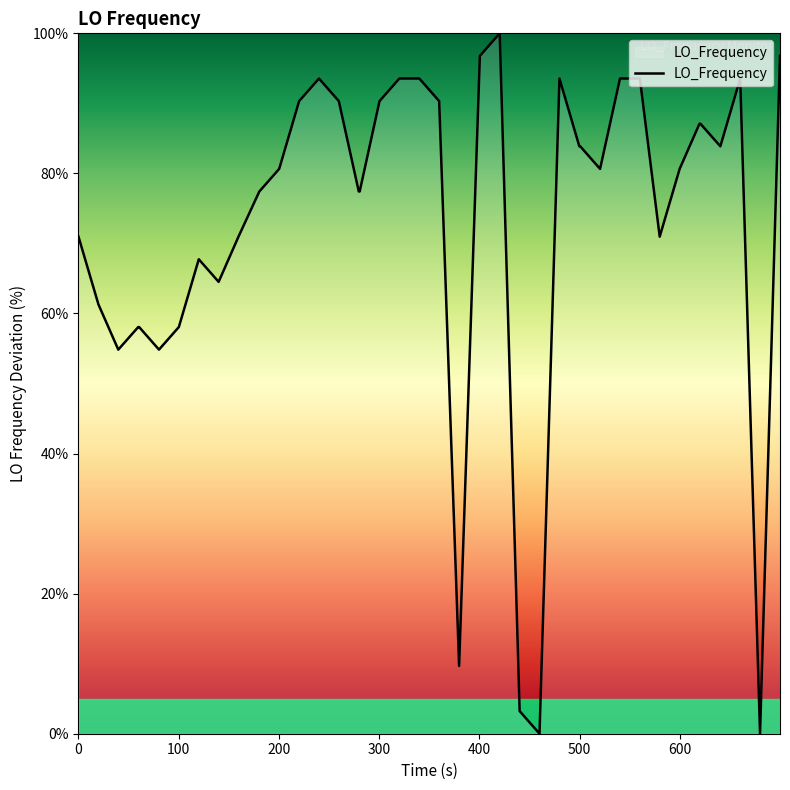

What is the difference between the maximum and minimum values?

100.0